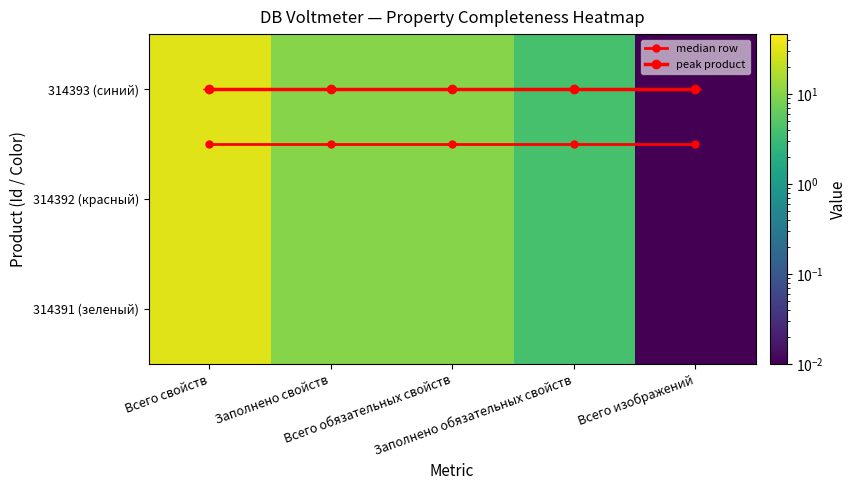

Where is median row nearest to the value 0?

Всего свойств